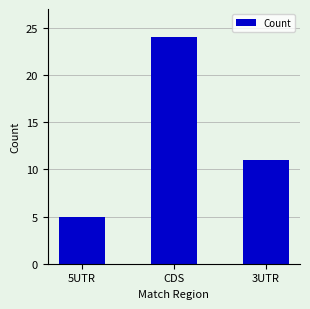

Which has a higher value, 5UTR or 3UTR?

3UTR